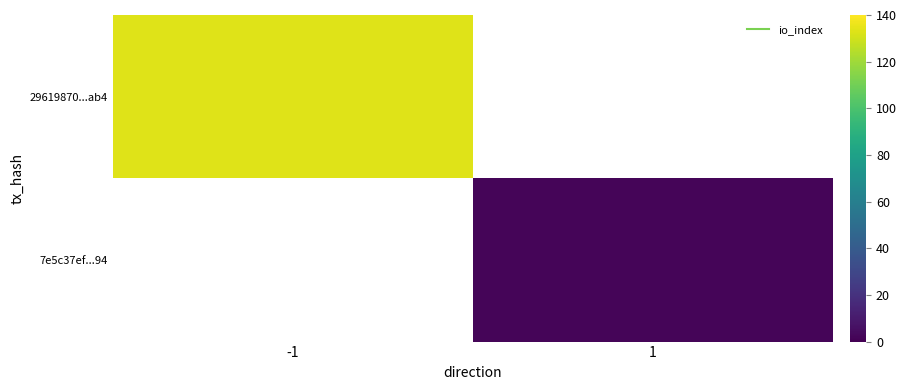

How many values in 29619870...ab4 are above zero?

1